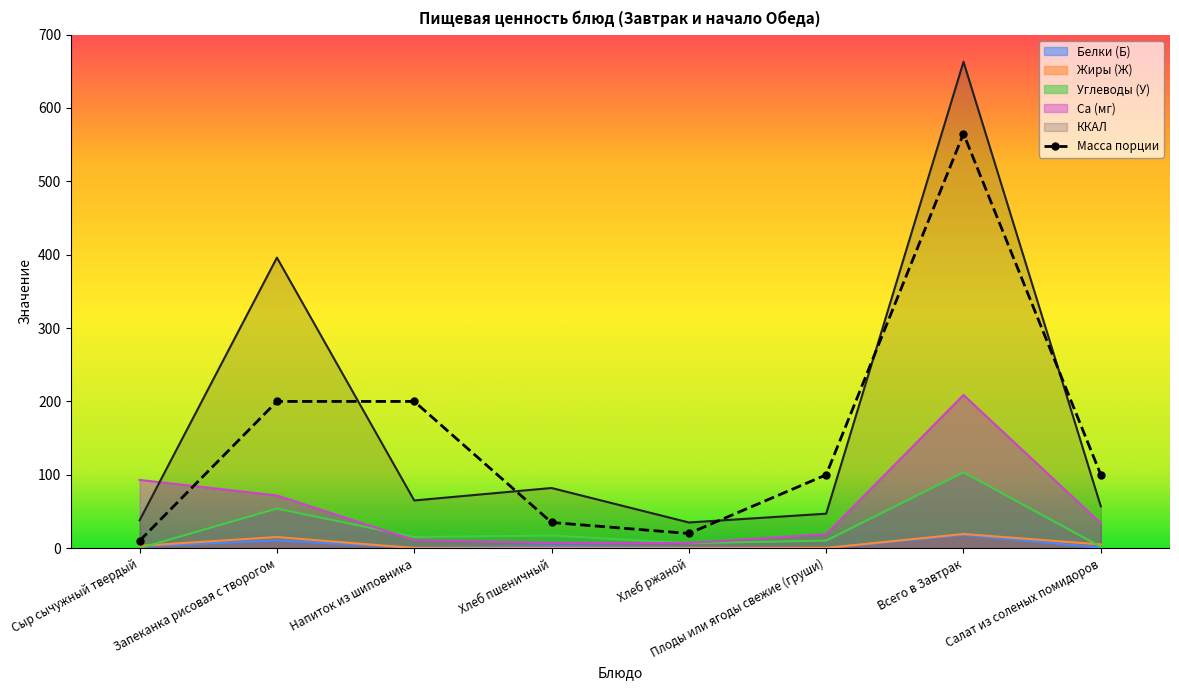

What is the label of the 6th point from the left?

Плоды или ягоды свежие (груши)